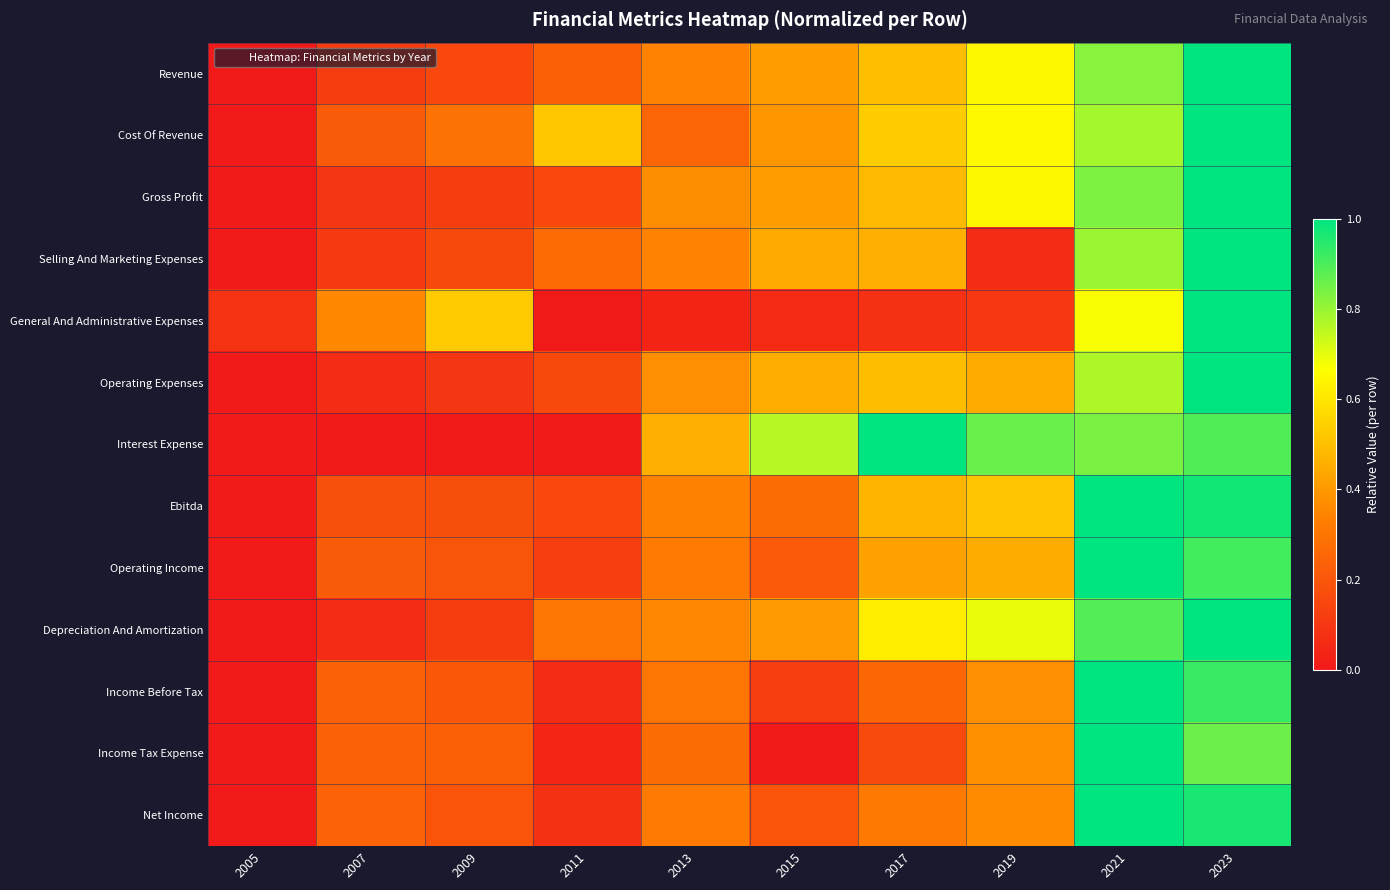

Reading right to left, extract all data points from this chart.

Revenue: 2023=1.0	2021=0.8	2019=0.6	2017=0.5	2015=0.4	2013=0.3	2011=0.2	2009=0.2	2007=0.1	2005=0.0
Cost Of Revenue: 2023=1.0	2021=0.8	2019=0.7	2017=0.5	2015=0.4	2013=0.2	2011=0.5	2009=0.3	2007=0.2	2005=0.0
Gross Profit: 2023=1.0	2021=0.8	2019=0.6	2017=0.5	2015=0.4	2013=0.4	2011=0.2	2009=0.1	2007=0.1	2005=0.0
Selling And Marketing Expenses: 2023=1.0	2021=0.8	2019=0.1	2017=0.5	2015=0.4	2013=0.3	2011=0.3	2009=0.2	2007=0.1	2005=0.0
General And Administrative Expenses: 2023=1.0	2021=0.7	2019=0.1	2017=0.1	2015=0.1	2013=0.0	2011=0.0	2009=0.5	2007=0.4	2005=0.1
Operating Expenses: 2023=1.0	2021=0.8	2019=0.4	2017=0.5	2015=0.5	2013=0.4	2011=0.2	2009=0.1	2007=0.1	2005=0.0
Interest Expense: 2023=0.9	2021=0.8	2019=0.9	2017=1.0	2015=0.8	2013=0.5	2011=0.0	2009=0.0	2007=0.0	2005=0.0
Ebitda: 2023=1.0	2021=1.0	2019=0.5	2017=0.5	2015=0.3	2013=0.3	2011=0.2	2009=0.2	2007=0.2	2005=0.0
Operating Income: 2023=0.9	2021=1.0	2019=0.5	2017=0.4	2015=0.2	2013=0.3	2011=0.1	2009=0.2	2007=0.2	2005=0.0
Depreciation And Amortization: 2023=1.0	2021=0.9	2019=0.7	2017=0.6	2015=0.4	2013=0.4	2011=0.3	2009=0.1	2007=0.1	2005=0.0
Income Before Tax: 2023=0.9	2021=1.0	2019=0.4	2017=0.3	2015=0.1	2013=0.3	2011=0.1	2009=0.2	2007=0.2	2005=0.0
Income Tax Expense: 2023=0.9	2021=1.0	2019=0.4	2017=0.2	2015=0.0	2013=0.3	2011=0.0	2009=0.2	2007=0.2	2005=0.0
Net Income: 2023=1.0	2021=1.0	2019=0.4	2017=0.3	2015=0.2	2013=0.3	2011=0.1	2009=0.2	2007=0.2	2005=0.0